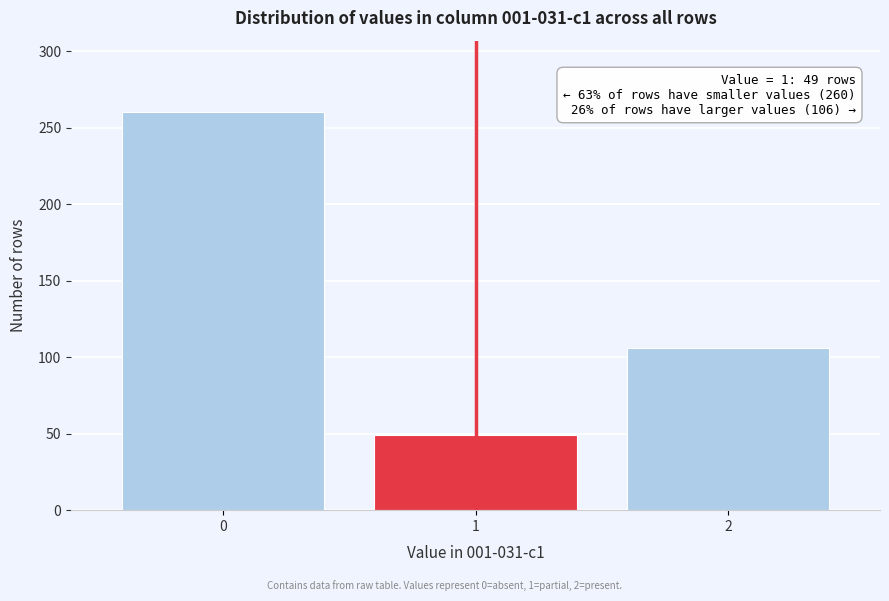

Reading left to right, extract all data points from this chart.

260	49	106